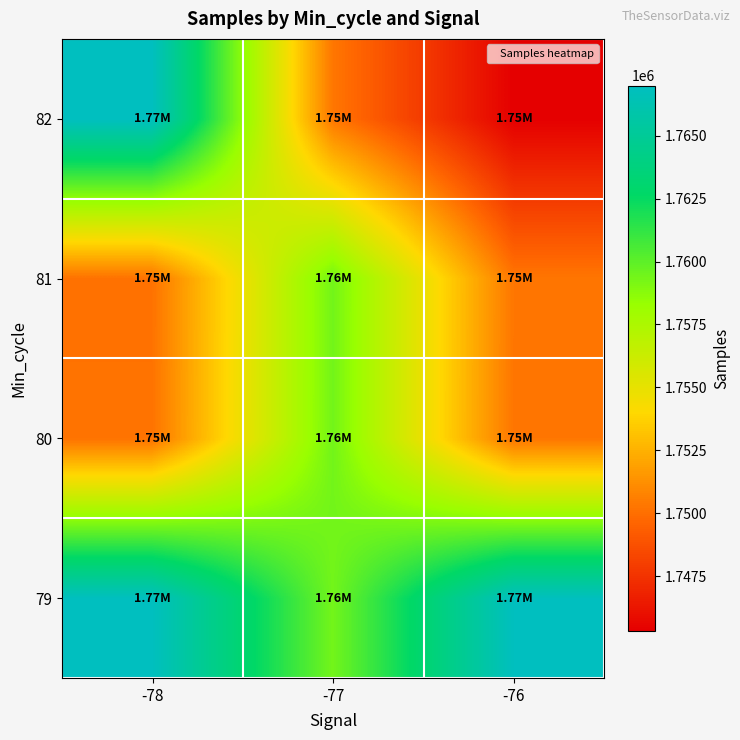

How many categories are shown in the chart?

3